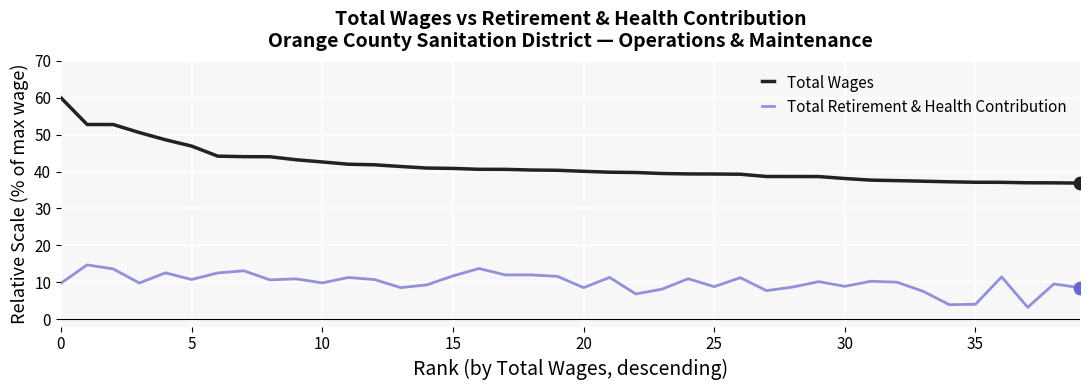

Which series has the largest total across all categories?

Total Wages